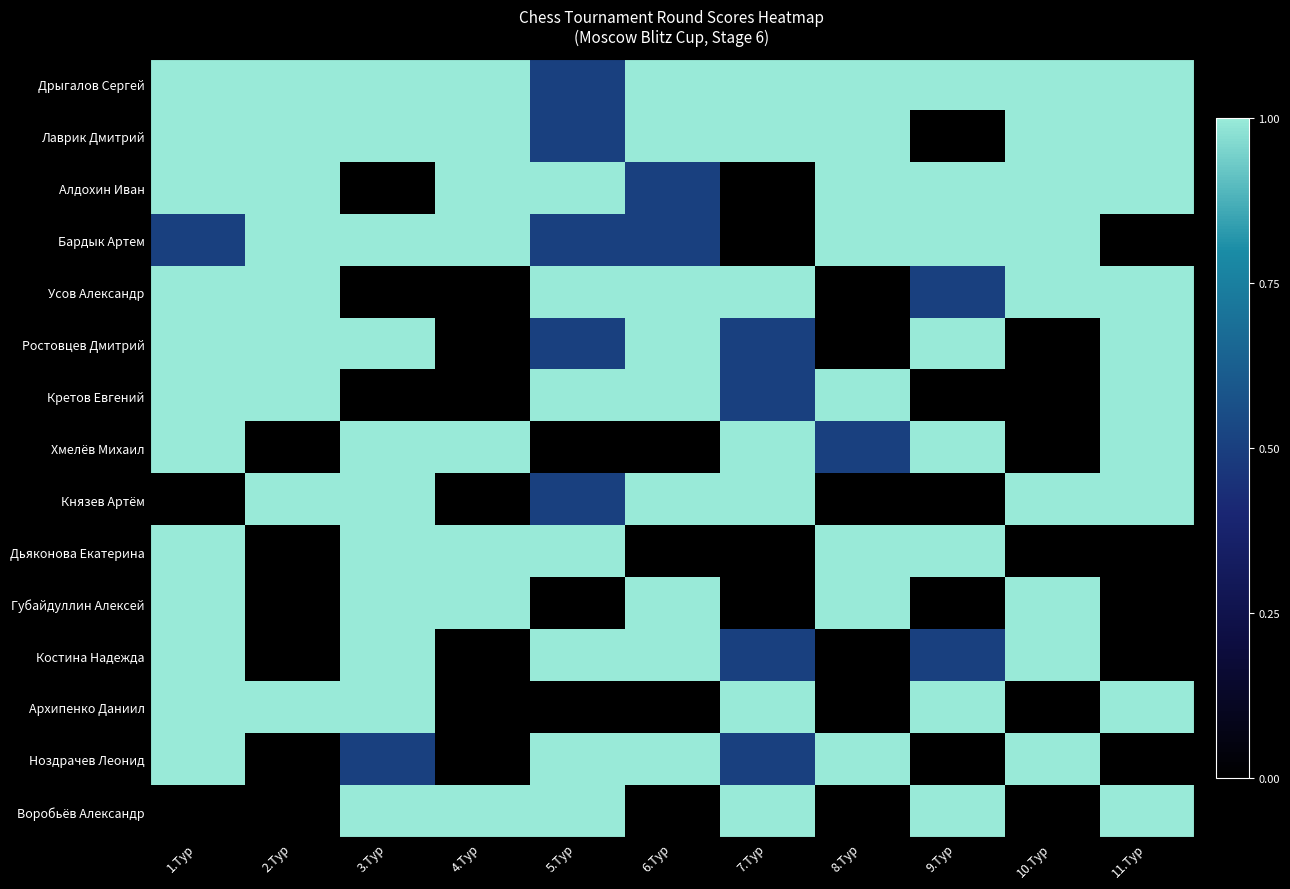

Reading right to left, transcribe all the data shown in this chart.

Дрыгалов Сергей: 11.Тур=1.0	10.Тур=1.0	9.Тур=1.0	8.Тур=1.0	7.Тур=1.0	6.Тур=1.0	5.Тур=0.5	4.Тур=1.0	3.Тур=1.0	2.Тур=1.0	1.Тур=1.0
Лаврик Дмитрий: 11.Тур=1.0	10.Тур=1.0	9.Тур=0.0	8.Тур=1.0	7.Тур=1.0	6.Тур=1.0	5.Тур=0.5	4.Тур=1.0	3.Тур=1.0	2.Тур=1.0	1.Тур=1.0
Алдохин Иван: 11.Тур=1.0	10.Тур=1.0	9.Тур=1.0	8.Тур=1.0	7.Тур=0.0	6.Тур=0.5	5.Тур=1.0	4.Тур=1.0	3.Тур=0.0	2.Тур=1.0	1.Тур=1.0
Бардык Артем: 11.Тур=0.0	10.Тур=1.0	9.Тур=1.0	8.Тур=1.0	7.Тур=0.0	6.Тур=0.5	5.Тур=0.5	4.Тур=1.0	3.Тур=1.0	2.Тур=1.0	1.Тур=0.5
Усов Александр: 11.Тур=1.0	10.Тур=1.0	9.Тур=0.5	8.Тур=0.0	7.Тур=1.0	6.Тур=1.0	5.Тур=1.0	4.Тур=0.0	3.Тур=0.0	2.Тур=1.0	1.Тур=1.0
Ростовцев Дмитрий: 11.Тур=1.0	10.Тур=0.0	9.Тур=1.0	8.Тур=0.0	7.Тур=0.5	6.Тур=1.0	5.Тур=0.5	4.Тур=0.0	3.Тур=1.0	2.Тур=1.0	1.Тур=1.0
Кретов Евгений: 11.Тур=1.0	10.Тур=0.0	9.Тур=0.0	8.Тур=1.0	7.Тур=0.5	6.Тур=1.0	5.Тур=1.0	4.Тур=0.0	3.Тур=0.0	2.Тур=1.0	1.Тур=1.0
Хмелёв Михаил: 11.Тур=1.0	10.Тур=0.0	9.Тур=1.0	8.Тур=0.5	7.Тур=1.0	6.Тур=0.0	5.Тур=0.0	4.Тур=1.0	3.Тур=1.0	2.Тур=0.0	1.Тур=1.0
Князев Артём: 11.Тур=1.0	10.Тур=1.0	9.Тур=0.0	8.Тур=0.0	7.Тур=1.0	6.Тур=1.0	5.Тур=0.5	4.Тур=0.0	3.Тур=1.0	2.Тур=1.0	1.Тур=0.0
Дьяконова Екатерина: 11.Тур=0.0	10.Тур=0.0	9.Тур=1.0	8.Тур=1.0	7.Тур=0.0	6.Тур=0.0	5.Тур=1.0	4.Тур=1.0	3.Тур=1.0	2.Тур=0.0	1.Тур=1.0
Губайдуллин Алексей: 11.Тур=0.0	10.Тур=1.0	9.Тур=0.0	8.Тур=1.0	7.Тур=0.0	6.Тур=1.0	5.Тур=0.0	4.Тур=1.0	3.Тур=1.0	2.Тур=0.0	1.Тур=1.0
Костина Надежда: 11.Тур=0.0	10.Тур=1.0	9.Тур=0.5	8.Тур=0.0	7.Тур=0.5	6.Тур=1.0	5.Тур=1.0	4.Тур=0.0	3.Тур=1.0	2.Тур=0.0	1.Тур=1.0
Архипенко Даниил: 11.Тур=1.0	10.Тур=0.0	9.Тур=1.0	8.Тур=0.0	7.Тур=1.0	6.Тур=0.0	5.Тур=0.0	4.Тур=0.0	3.Тур=1.0	2.Тур=1.0	1.Тур=1.0
Ноздрачев Леонид: 11.Тур=0.0	10.Тур=1.0	9.Тур=0.0	8.Тур=1.0	7.Тур=0.5	6.Тур=1.0	5.Тур=1.0	4.Тур=0.0	3.Тур=0.5	2.Тур=0.0	1.Тур=1.0
Воробьёв Александр: 11.Тур=1.0	10.Тур=0.0	9.Тур=1.0	8.Тур=0.0	7.Тур=1.0	6.Тур=0.0	5.Тур=1.0	4.Тур=1.0	3.Тур=1.0	2.Тур=0.0	1.Тур=0.0